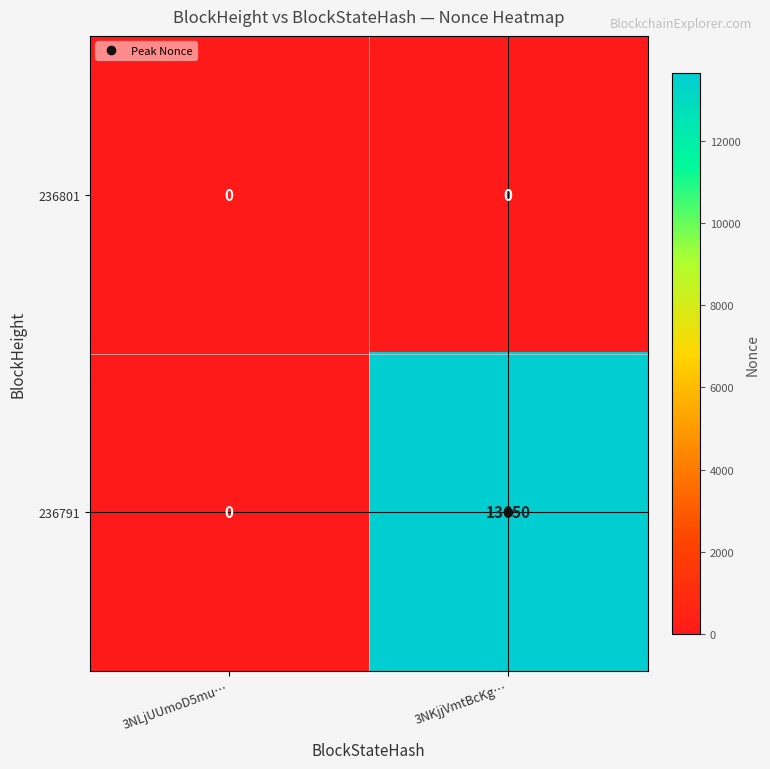

What is the difference between the highest and lowest values at 3NKjjVmtBcKg…?

13650